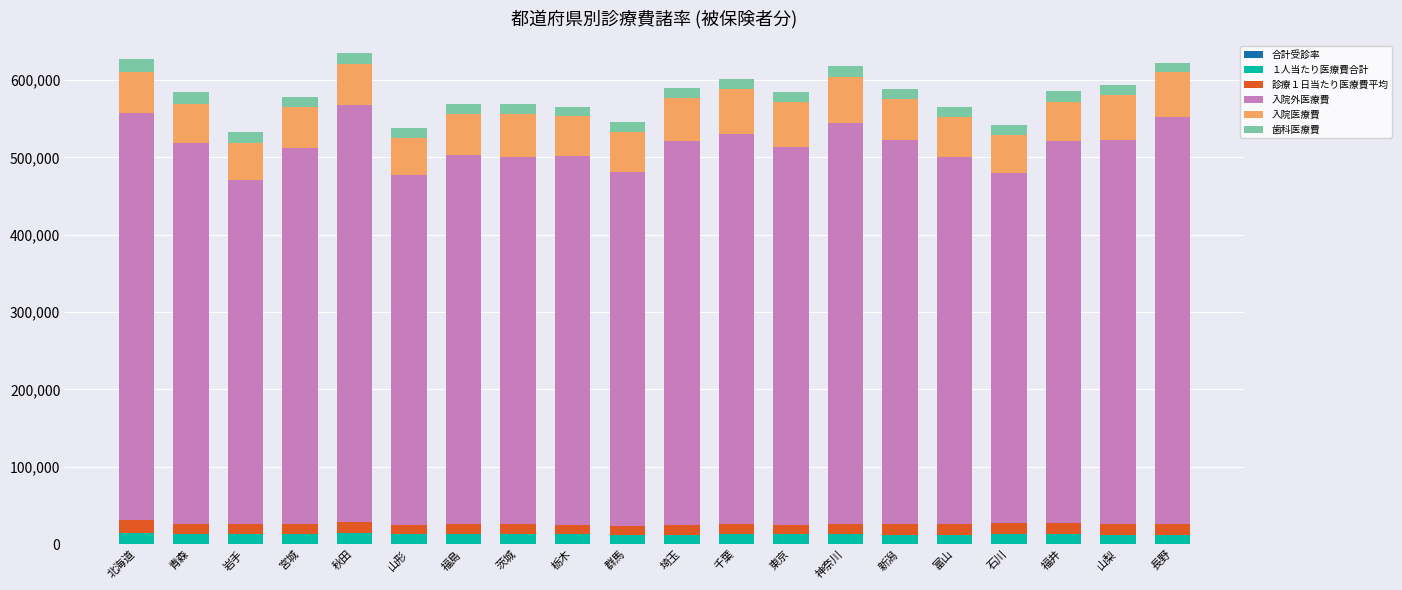

Are the bars grouped side by side (vs. stacked)?

No